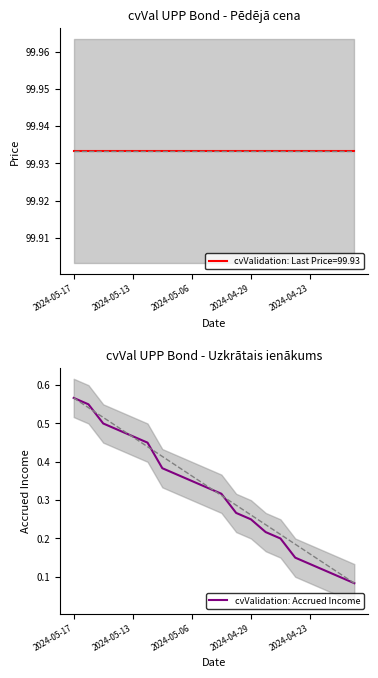

What is the label of the 16th point from the right?

2024-05-13